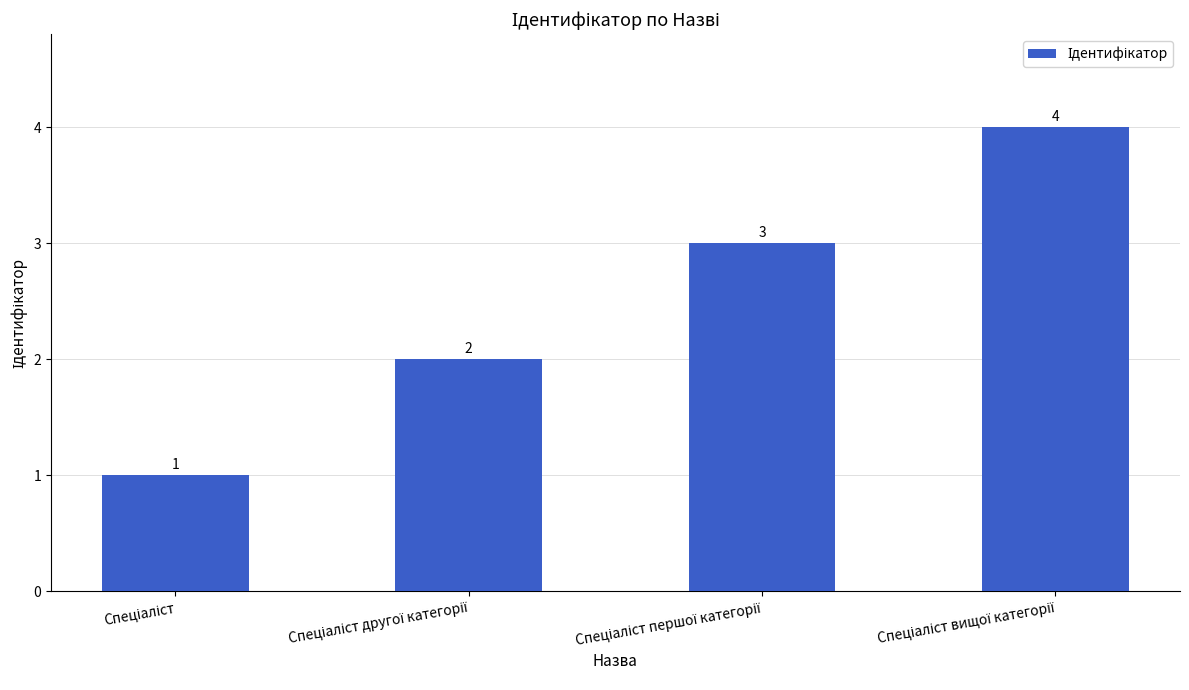

How many values are between 2 and 4?

3